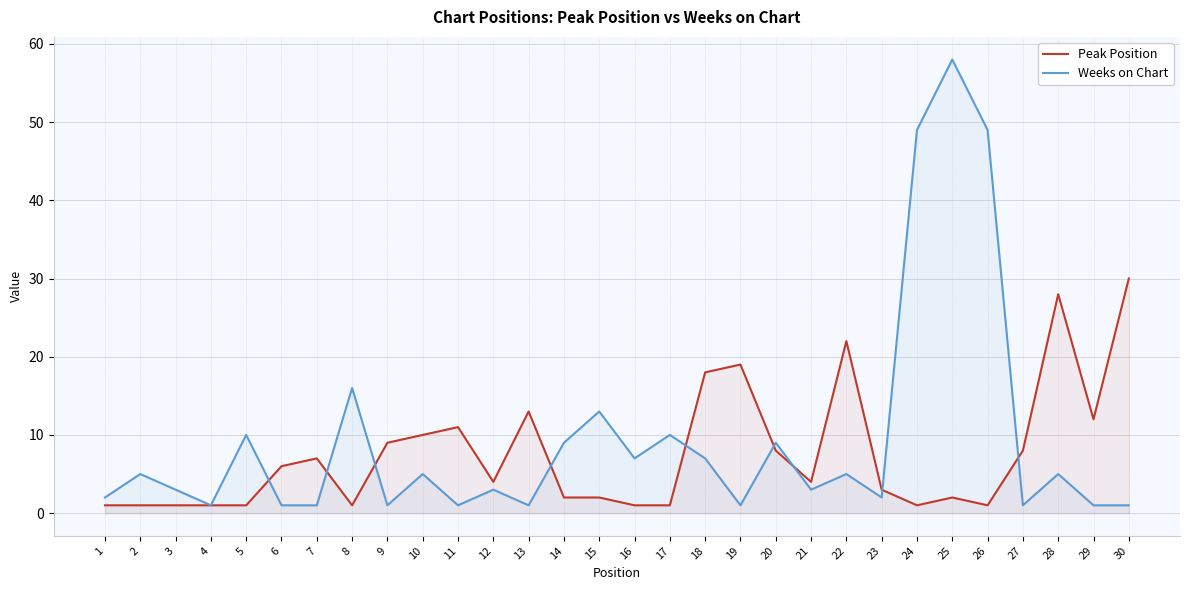

What are all the series names shown in the legend?

Peak Position, Weeks on Chart